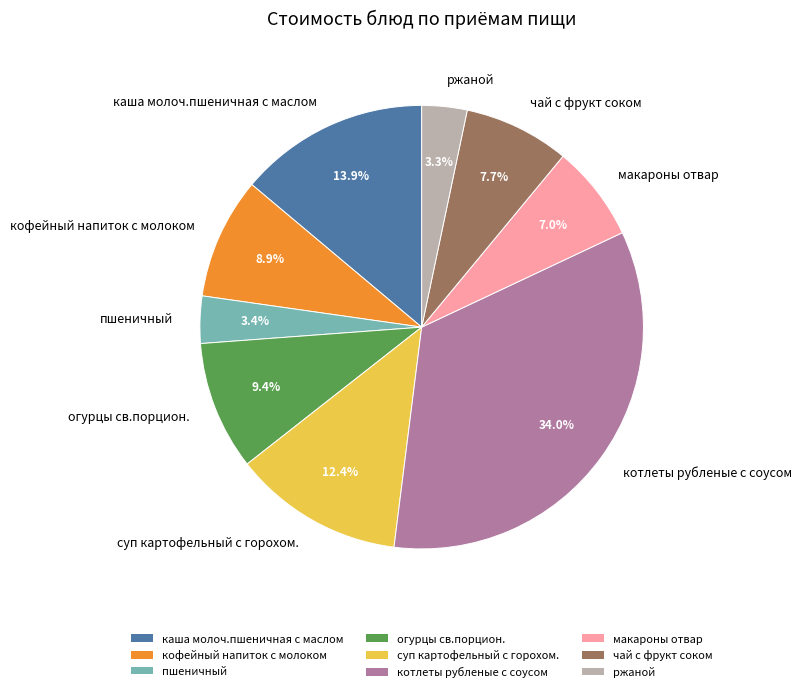

Is there any slice that represents more than half of the pie?

No